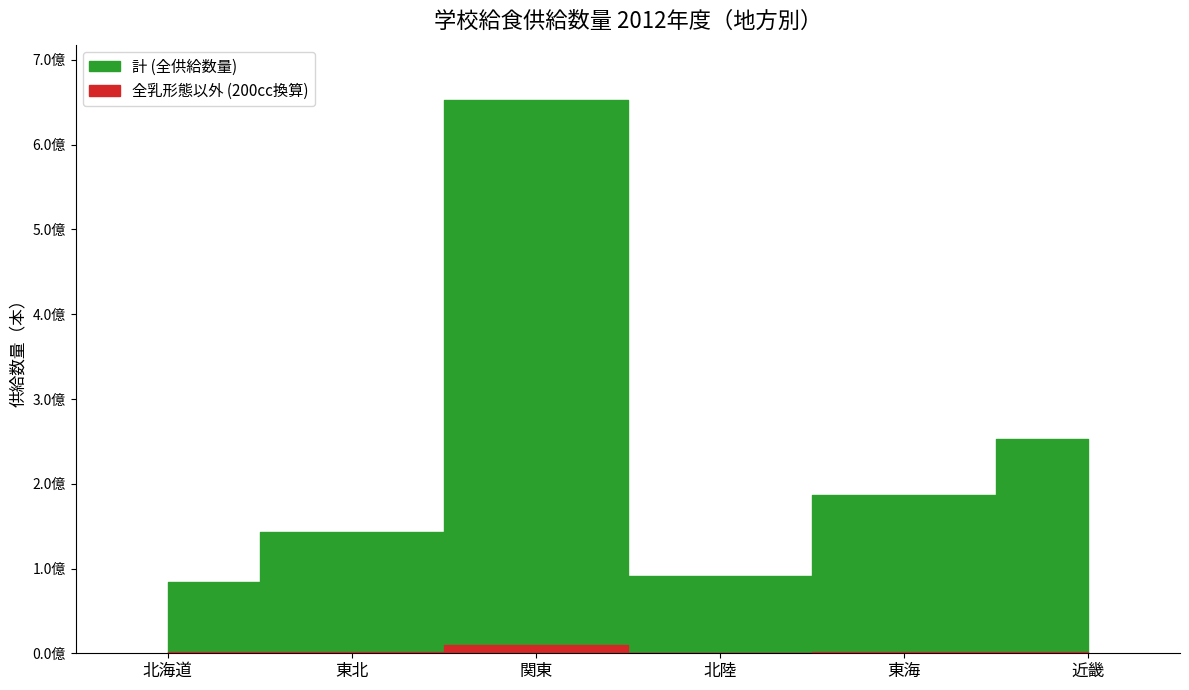

What is the minimum value shown in the chart?

685298